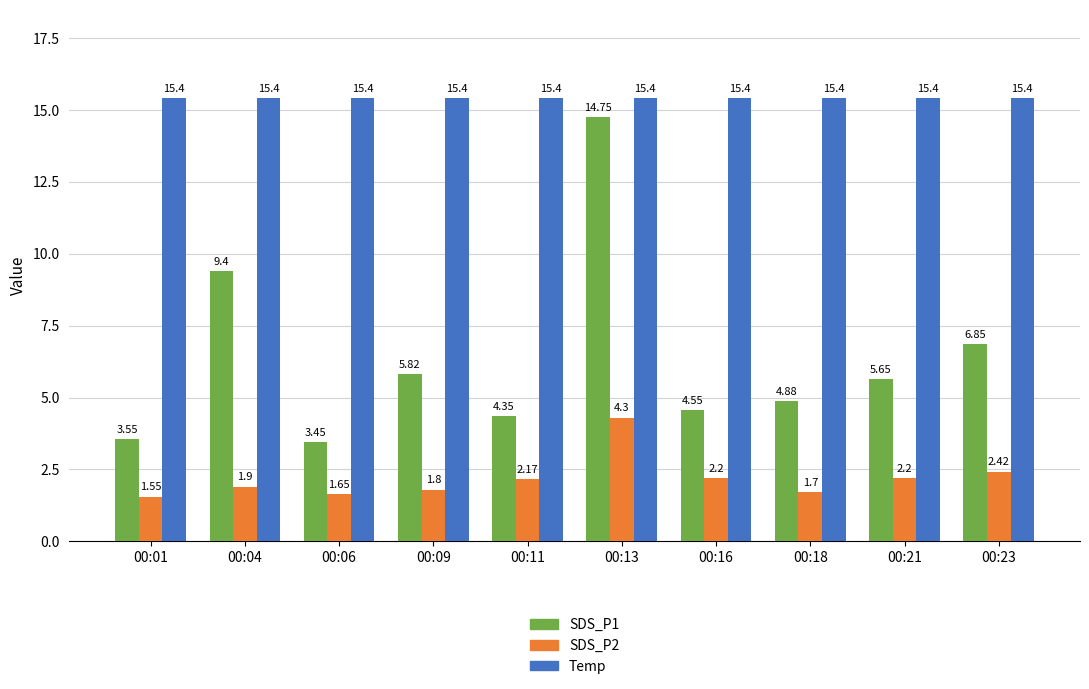

How many groups of bars are there?

10